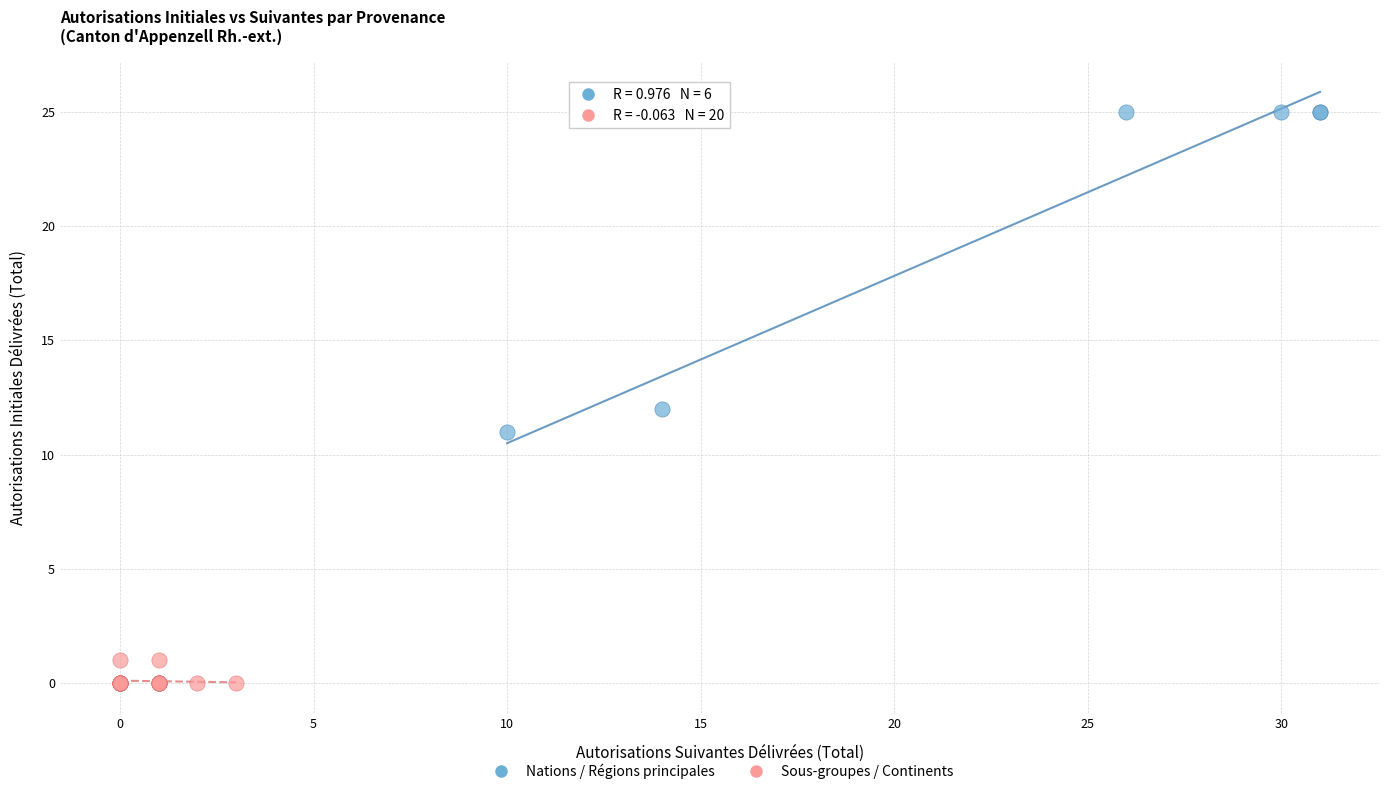

Which series has the widest spread of Y values?

Nations / Régions principales